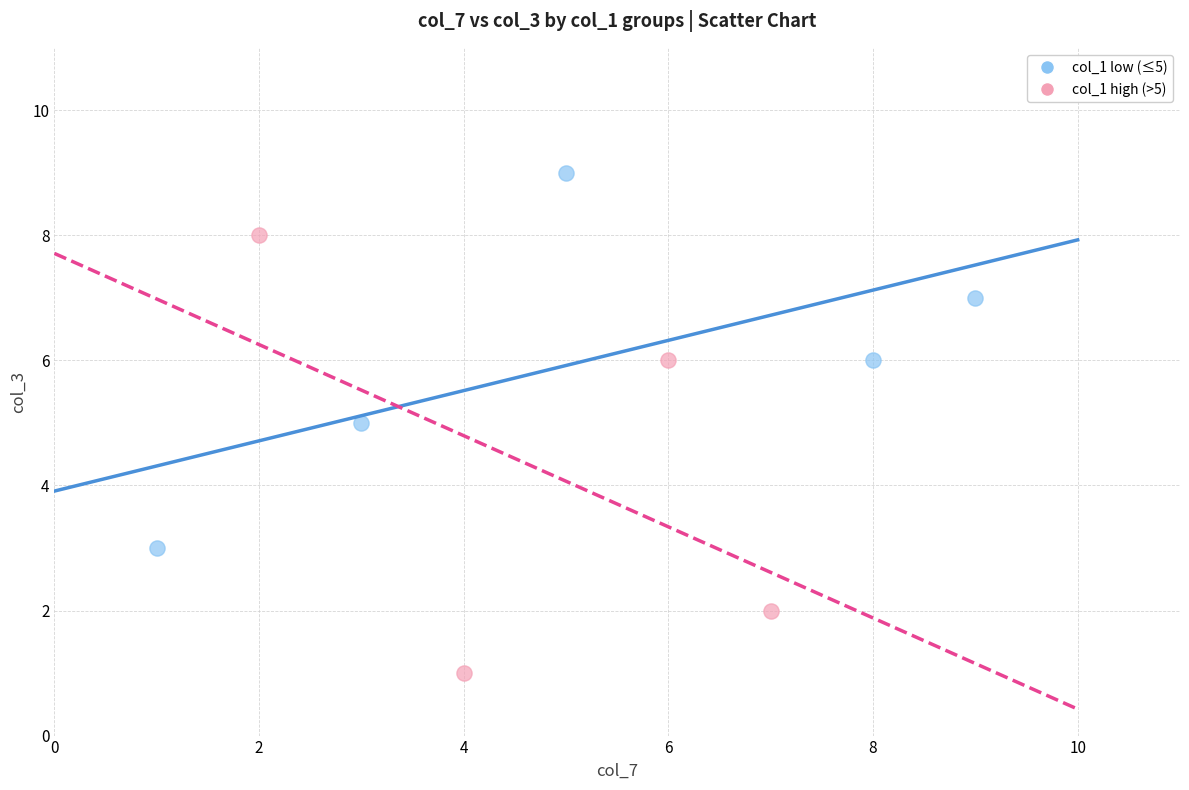

What are all the series names shown in the legend?

col_1 low (≤5), col_1 high (>5)